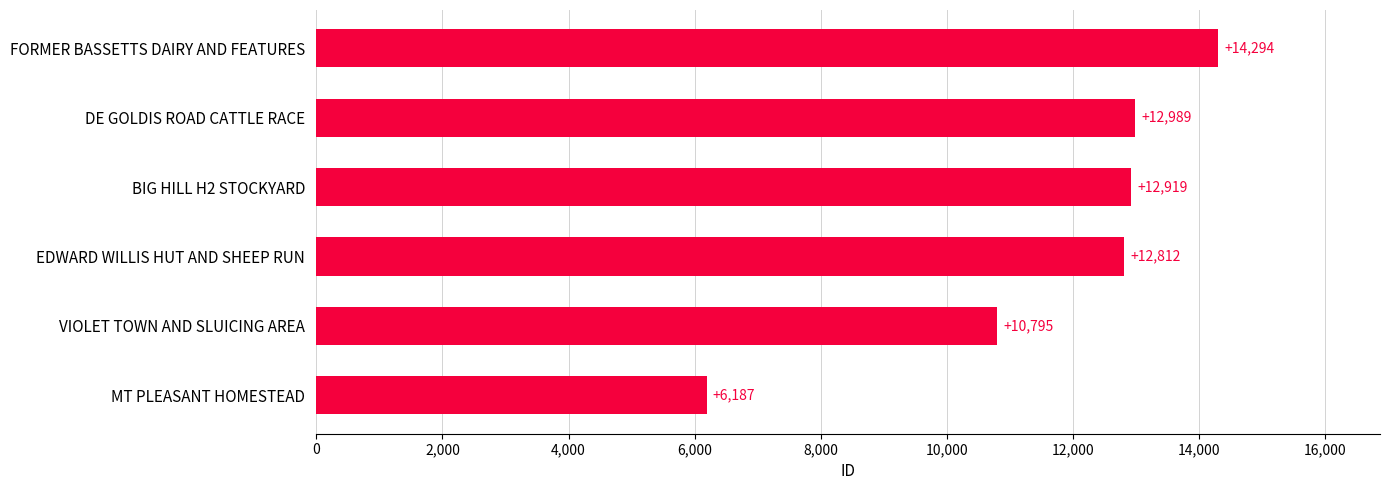

How many bars are there in total?

6